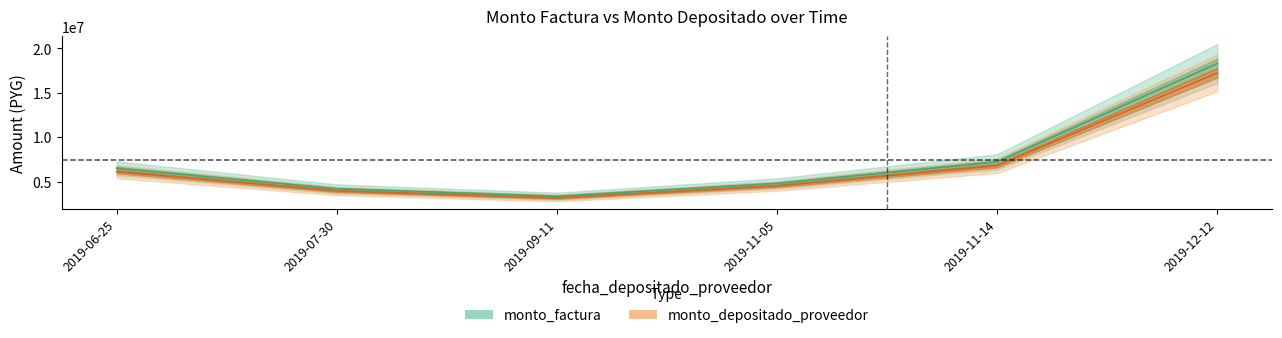

What value does the monto_depositado_proveedor series have at 2019-12-12, to the nearest 10?

17237270